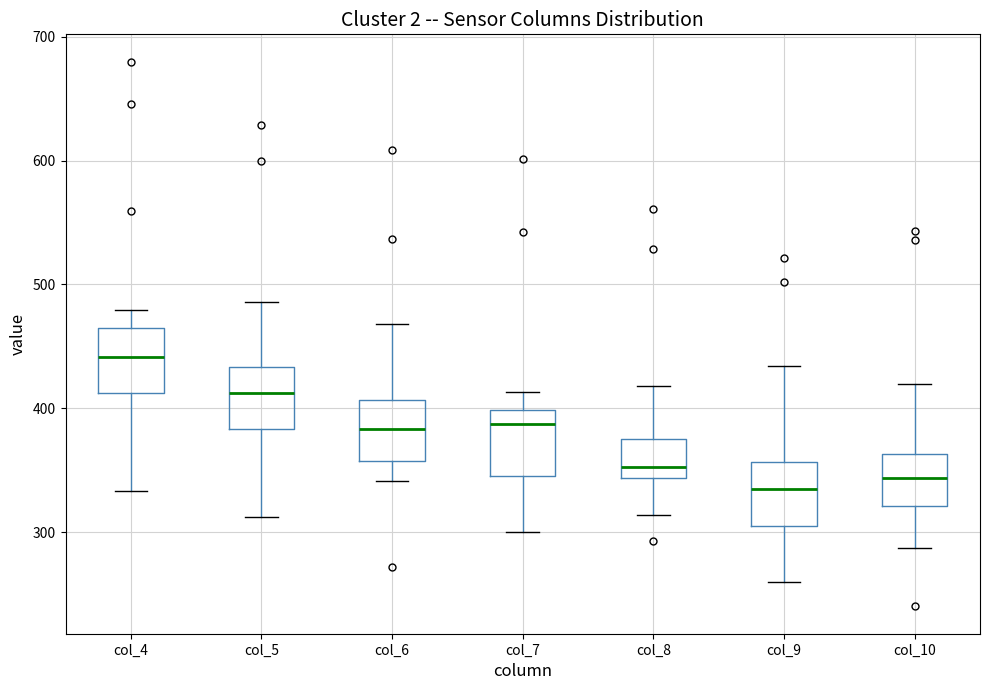

Where does the upper whisker of the box for col_6 end on the y-axis? The values are not printed on the chart, so give them approximately, as read against the axis.

470